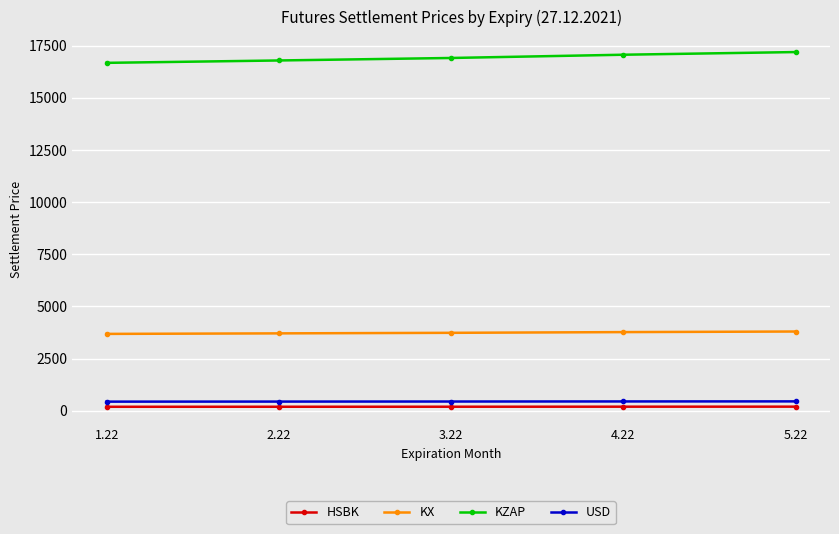

True or false: KX and HSBK intersect in this chart.

False